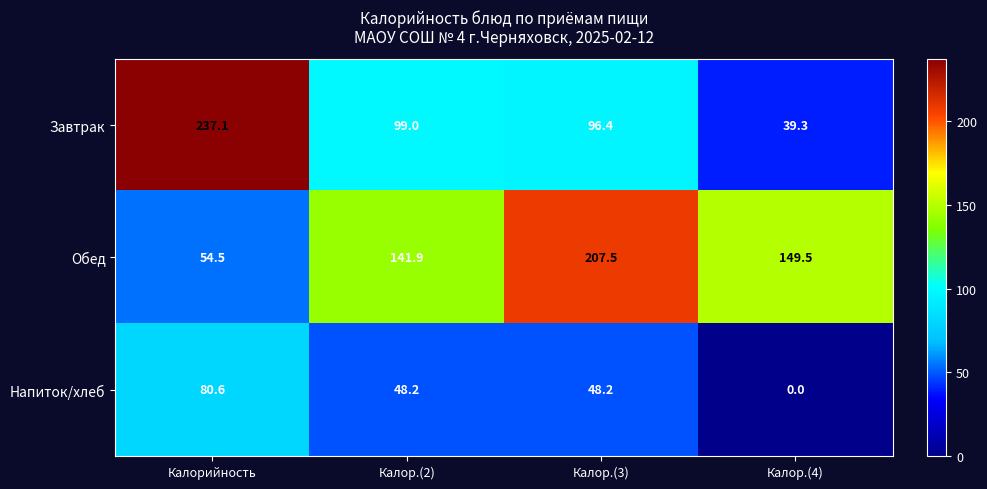

At Калор.(4), list the series in order from largest to smallest.

Обед, Завтрак, Напиток/хлеб